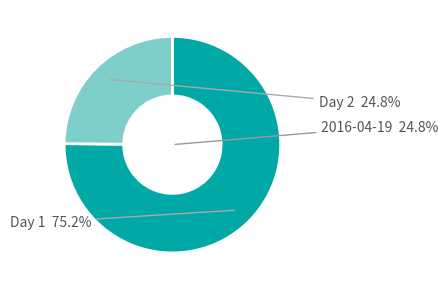

Rank the categories by value from highest to lowest.

2016-04-18, 2016-04-19